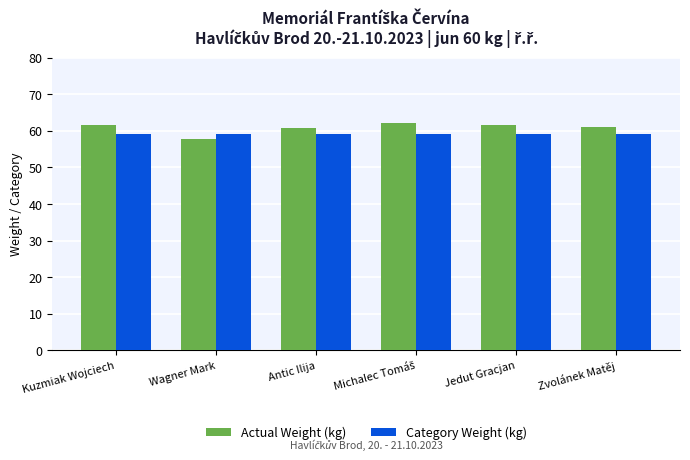

At Wagner Mark, list the series in order from smallest to largest.

Actual Weight (kg), Category Weight (kg)